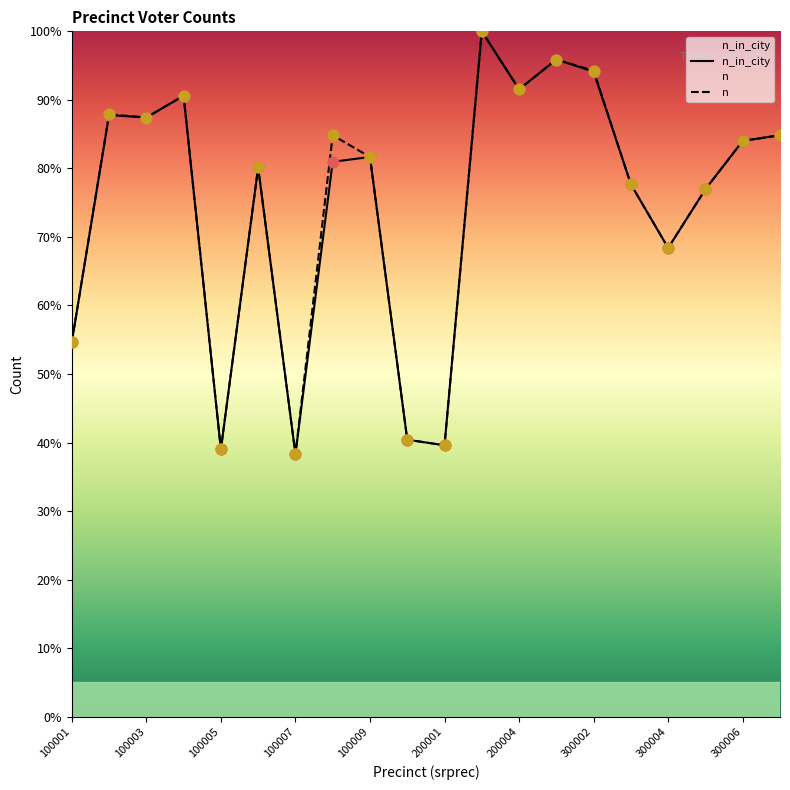

Which series has the largest Y range (max minus min)?

n_in_city